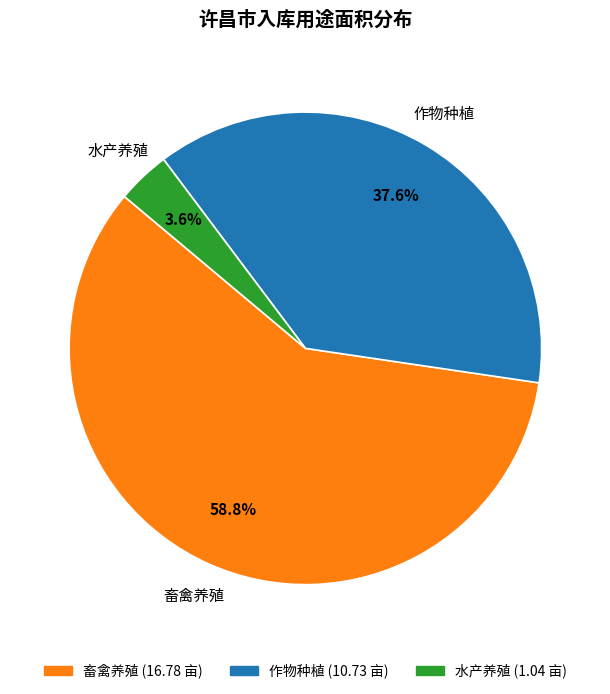

The 作物种植 slice represents 49% of the pie. True or false?

False